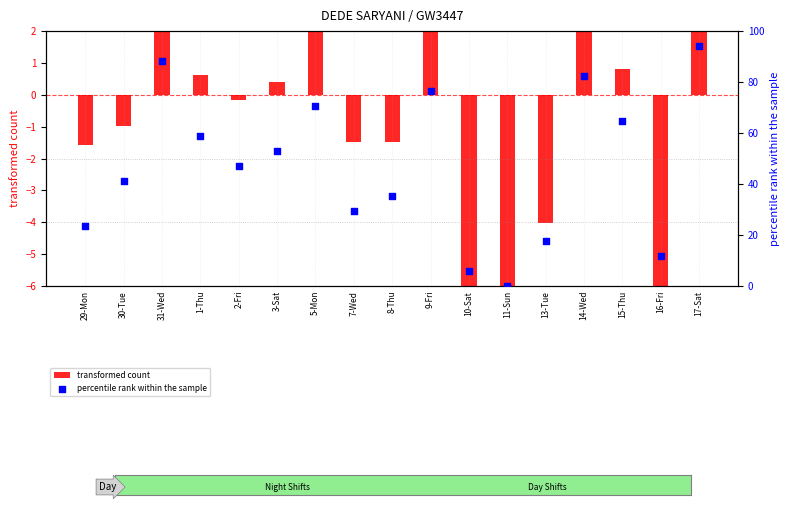

Which series contains the lowest Y value?

transformed count